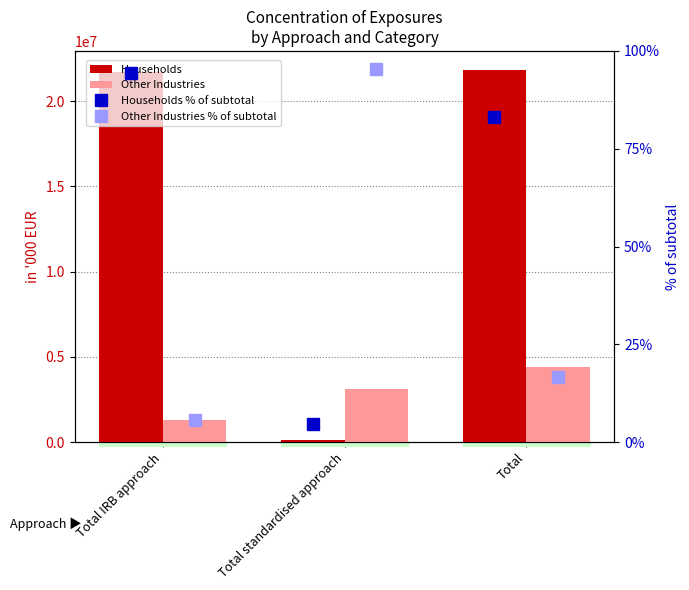

How many groups of bars are there?

3